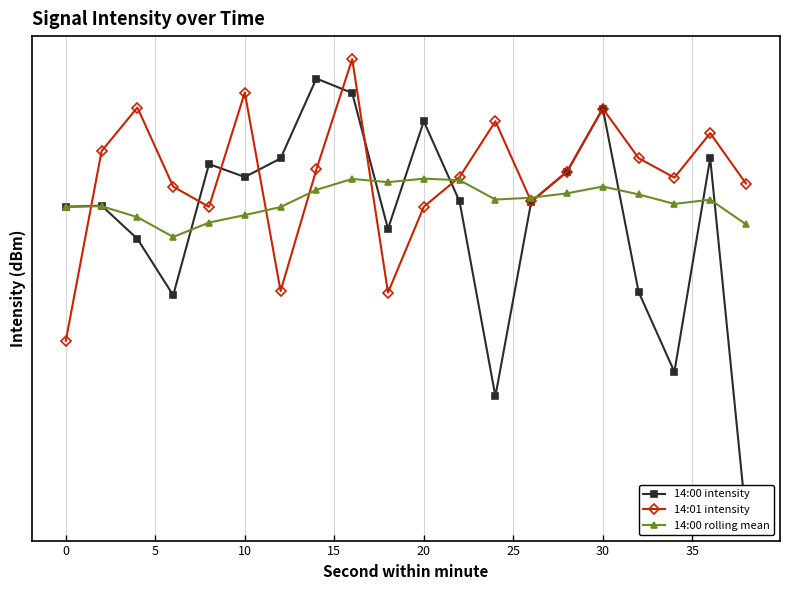

Rank the series by their maximum value, from lowest to highest.

14:00 rolling mean, 14:00 intensity, 14:01 intensity